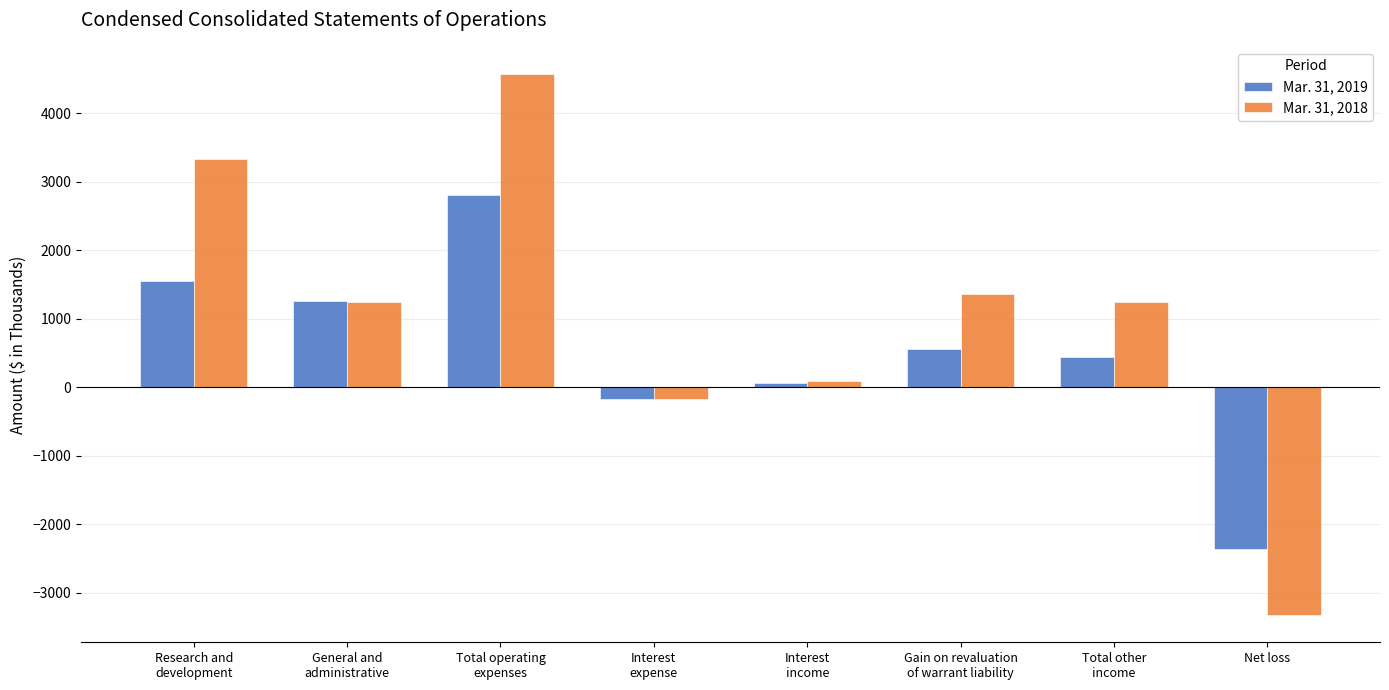

What is the difference between the maximum and second lowest values in the Mar. 31, 2019 series?

2974